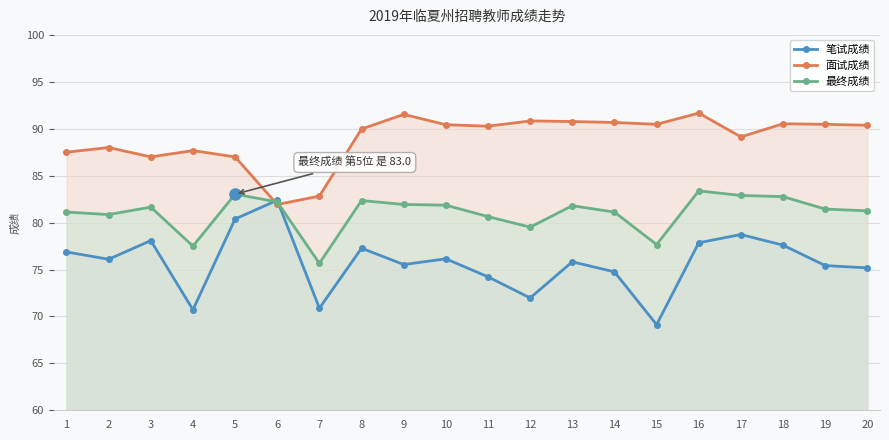

Which label corresponds to the smallest value in the chart?

15